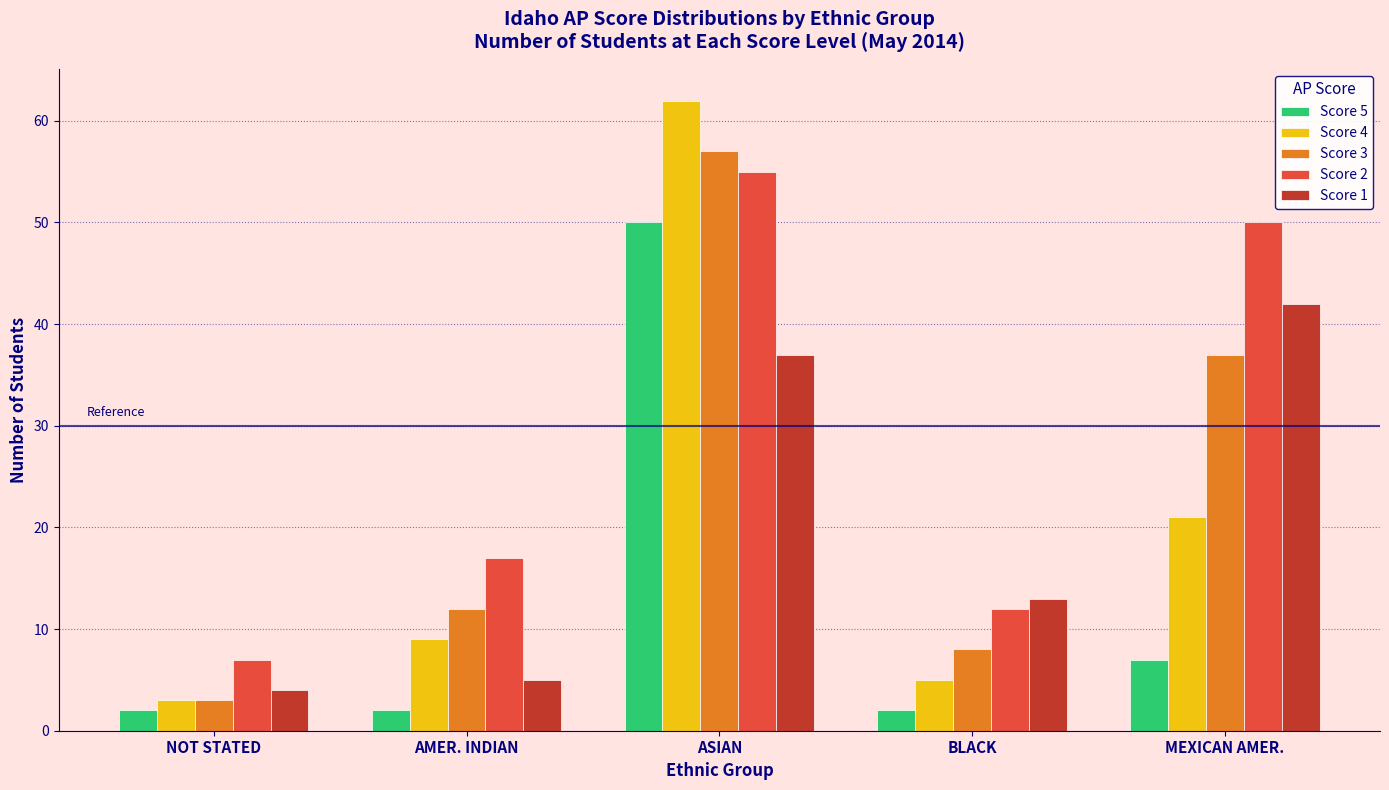

Reading left to right, extract all data points from this chart.

Score 5: NOT STATED=2	AMER. INDIAN=2	ASIAN=50	BLACK=2	MEXICAN AMER.=7
Score 4: NOT STATED=3	AMER. INDIAN=9	ASIAN=62	BLACK=5	MEXICAN AMER.=21
Score 3: NOT STATED=3	AMER. INDIAN=12	ASIAN=57	BLACK=8	MEXICAN AMER.=37
Score 2: NOT STATED=7	AMER. INDIAN=17	ASIAN=55	BLACK=12	MEXICAN AMER.=50
Score 1: NOT STATED=4	AMER. INDIAN=5	ASIAN=37	BLACK=13	MEXICAN AMER.=42